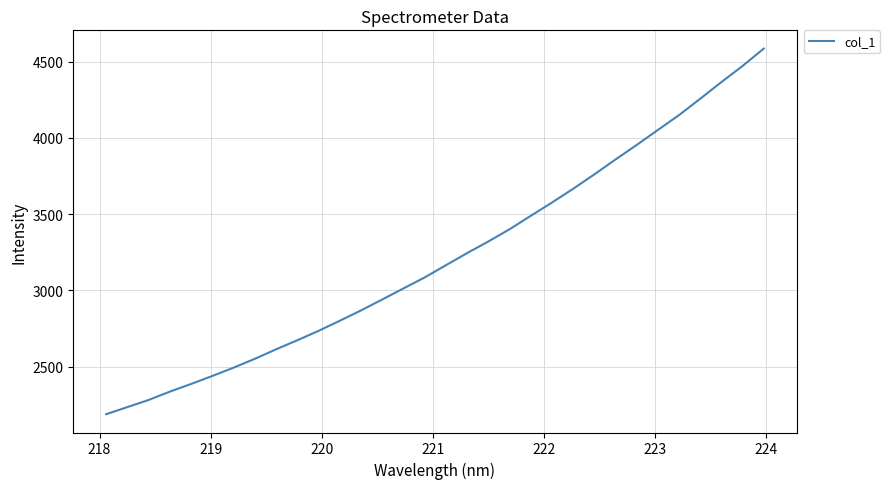

What is the greatest value displayed?

4584.5